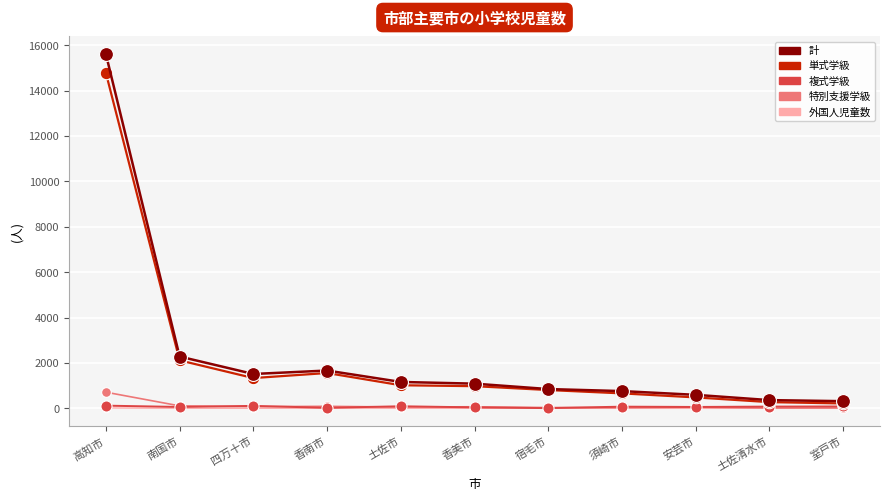

Is it true that 外国人児童数 equals 0 at 須崎市?

True